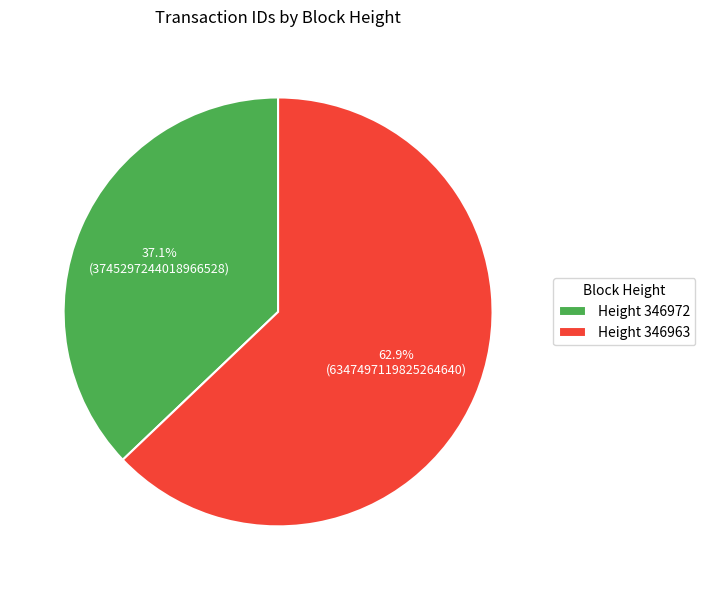

Rank the categories by value from lowest to highest.

Height 346972, Height 346963